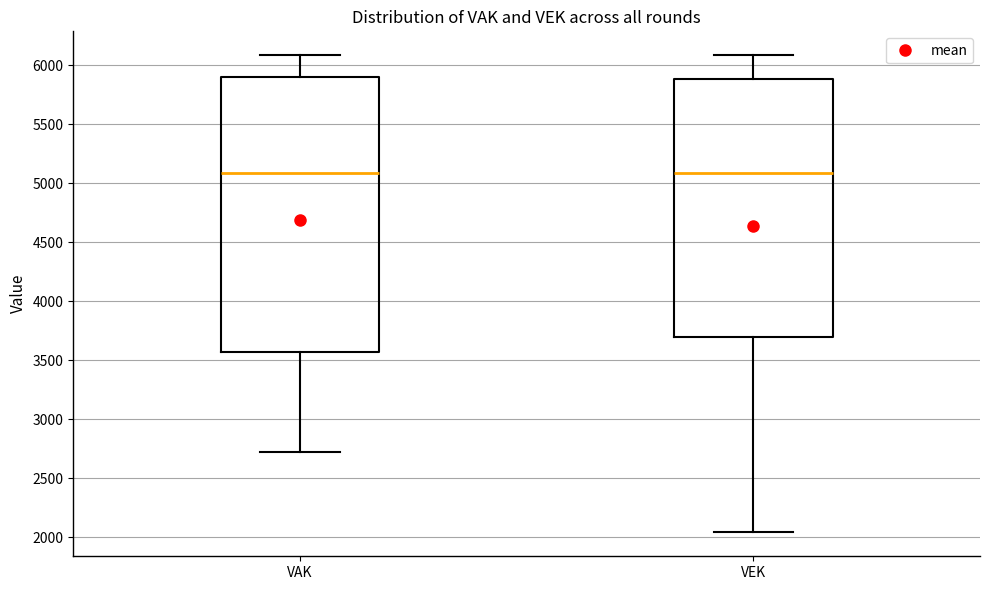

Which box is the tallest, from its lower edge to its upper edge?

VAK